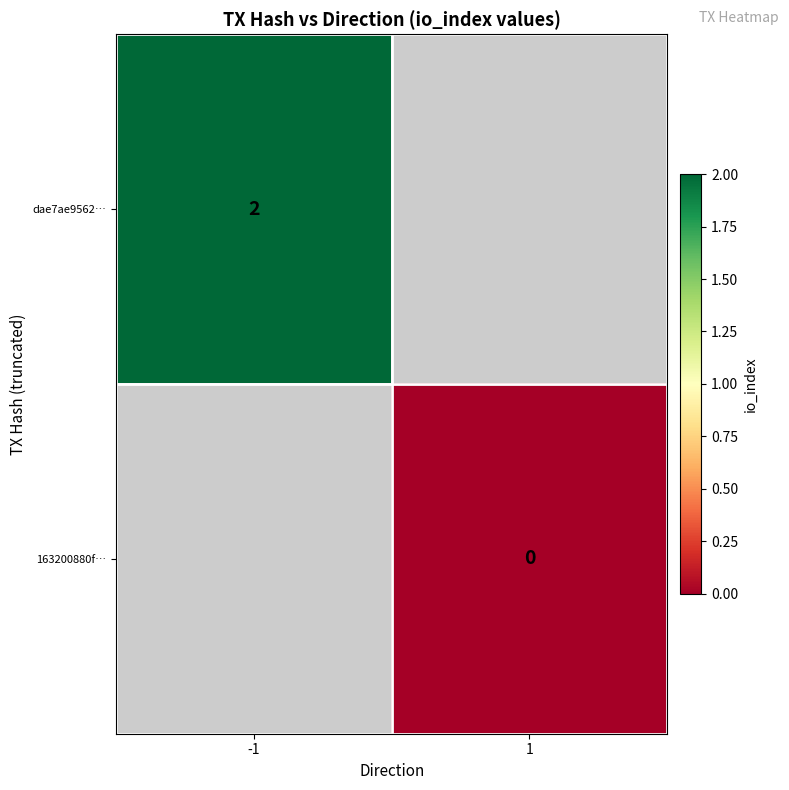

At how many categories does at least one series exceed 1?

1